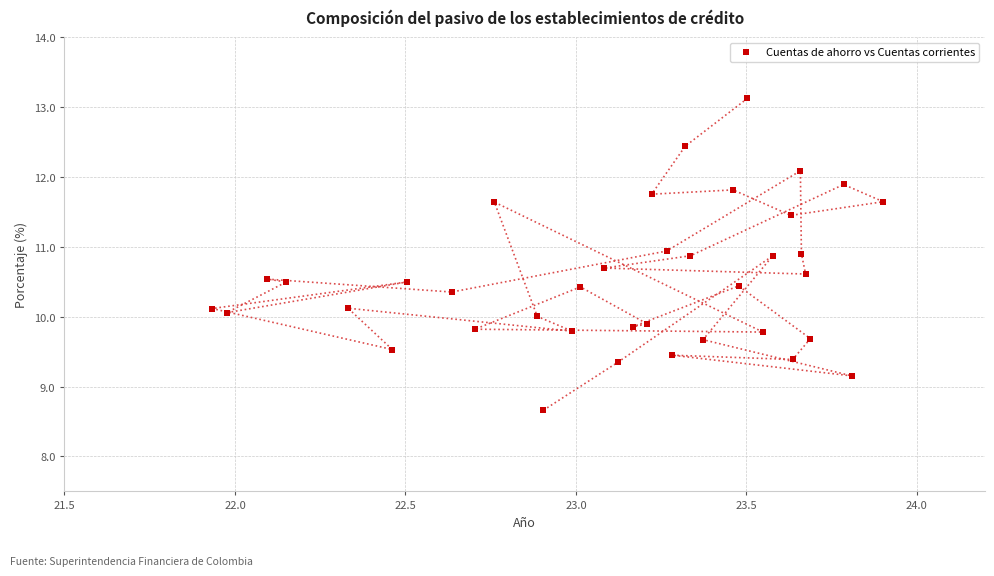

What is the range of Y values (max minus min)?

4.5